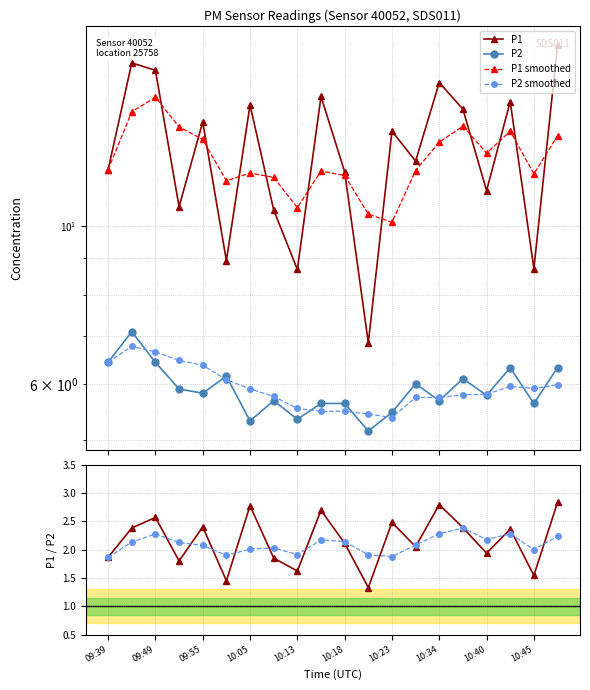

What is the minimum value shown in the chart?

1.3